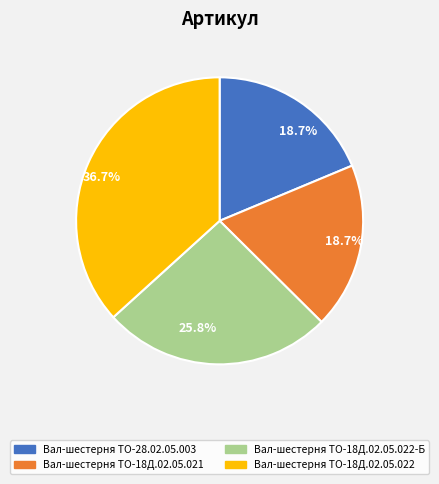

Is there any slice that represents more than half of the pie?

No